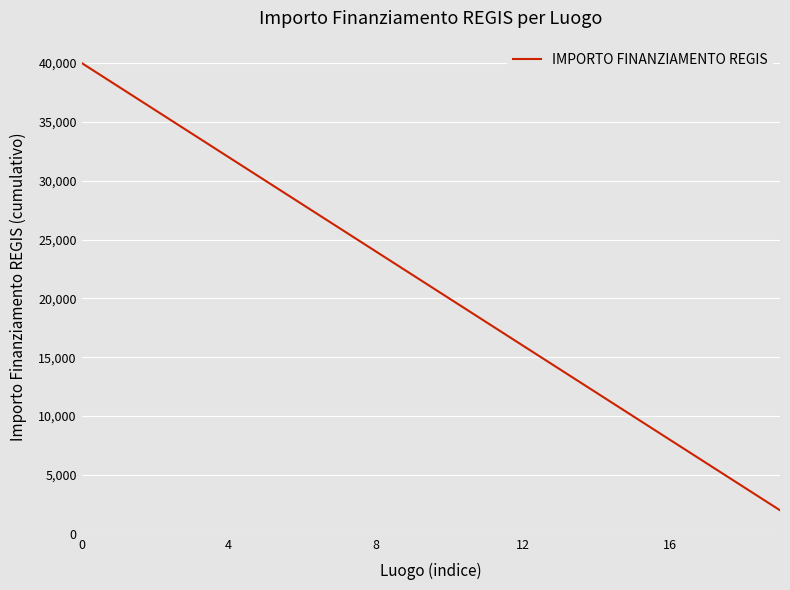

What is the minimum value shown in the chart?

2000